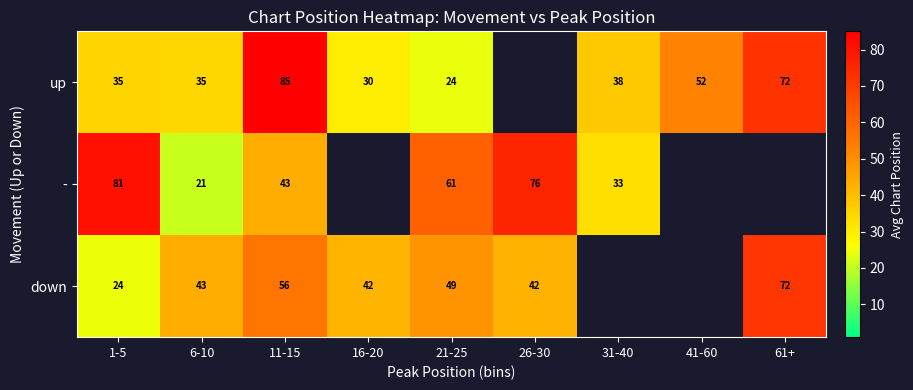

Rank the series by their maximum value, from highest to lowest.

up, -, down